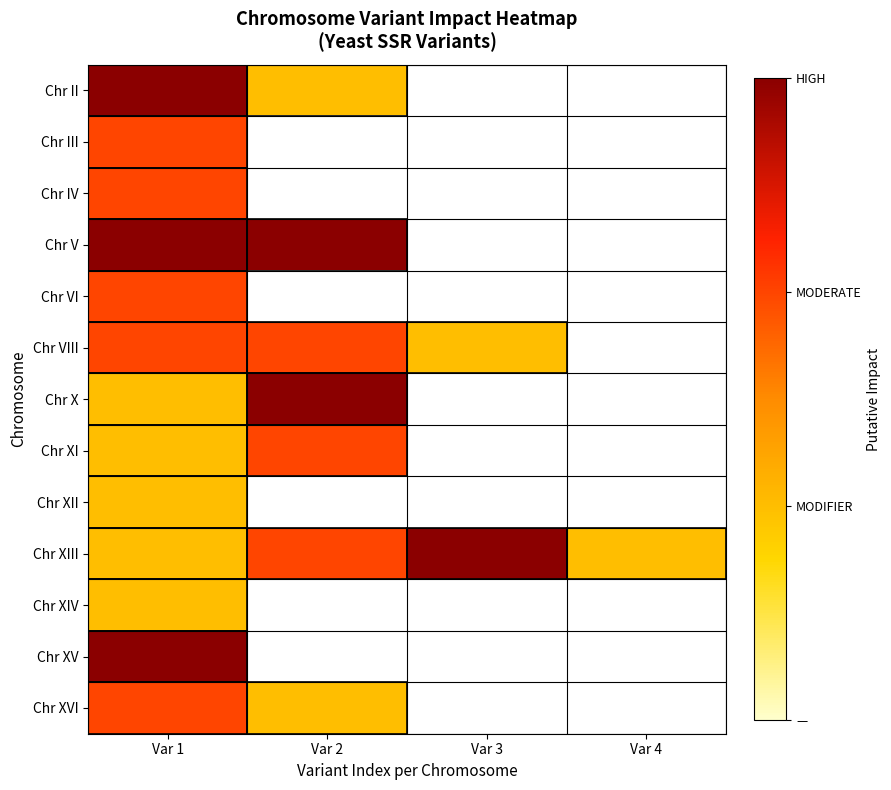

Rank the categories by Chr V value from highest to lowest.

Var 1, Var 2, Var 3, Var 4